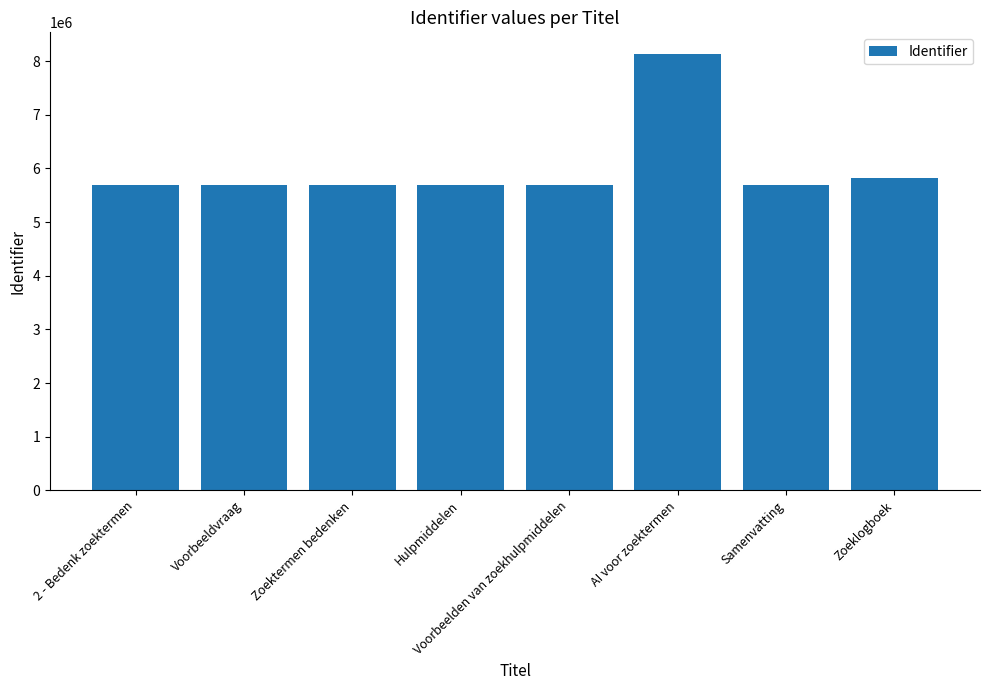

What is the label of the 4th bar from the right?

Voorbeelden van zoekhulpmiddelen